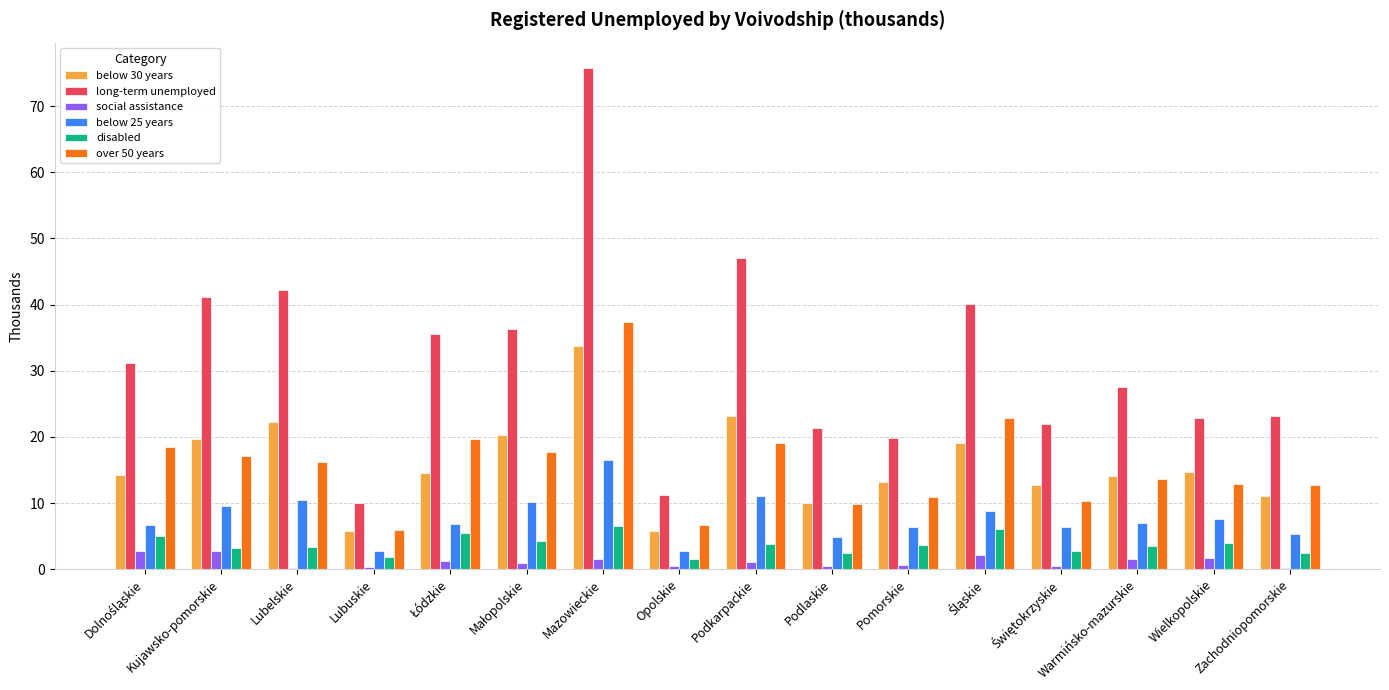

Which label corresponds to the largest value in the chart?

Mazowieckie